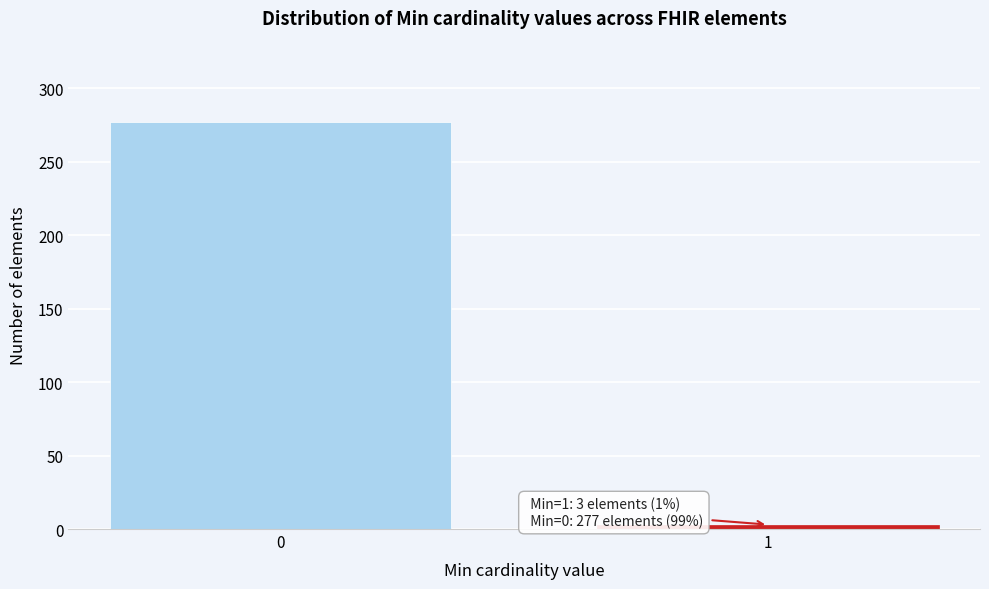

Reading right to left, transcribe all the data shown in this chart.

3	277